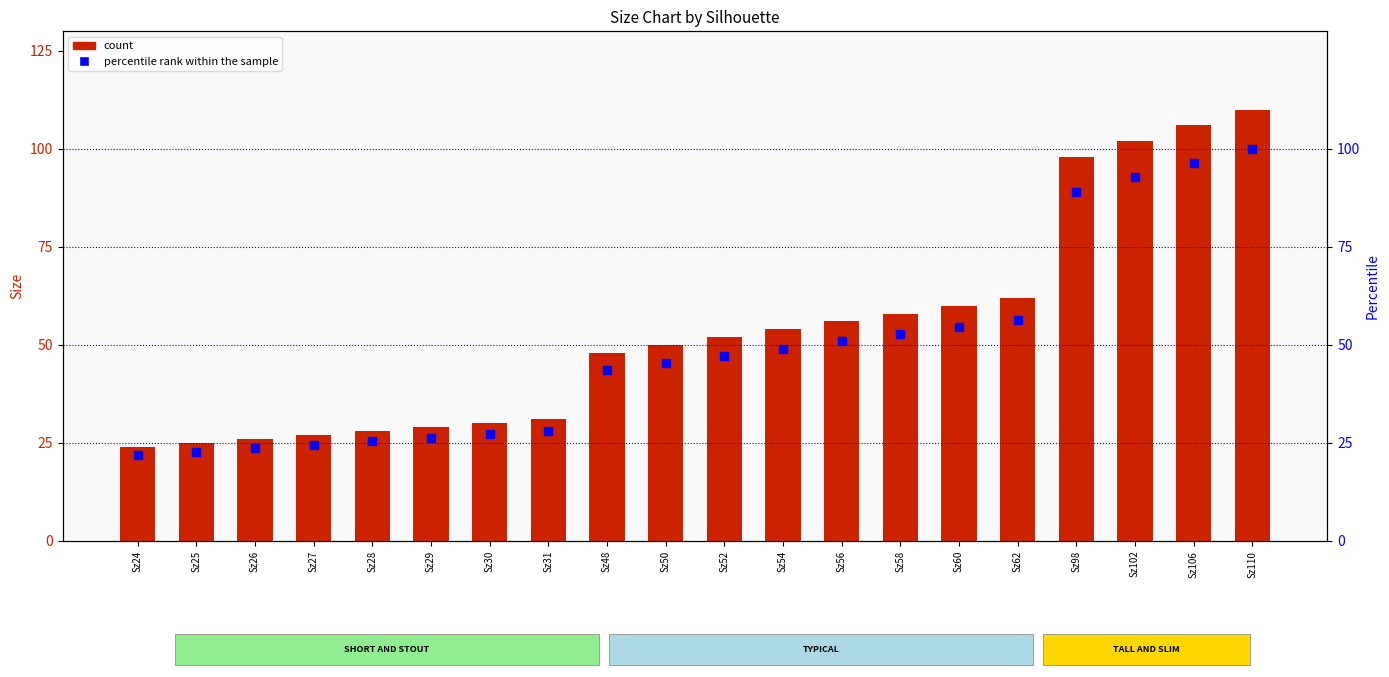

What is the highest value of the percentile rank within the sample series?

100.0